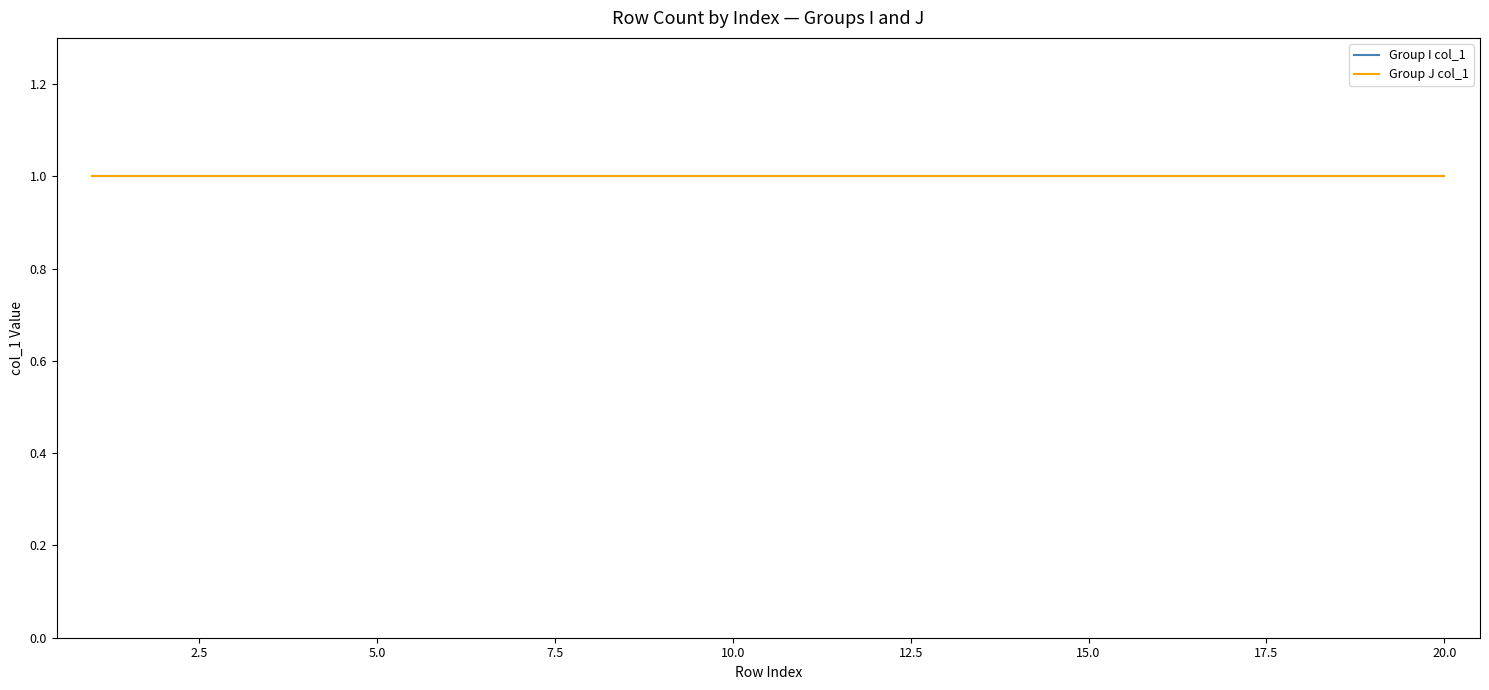

Is the value of Row Index at 8 greater than the value of Group I Count at 12?

Yes